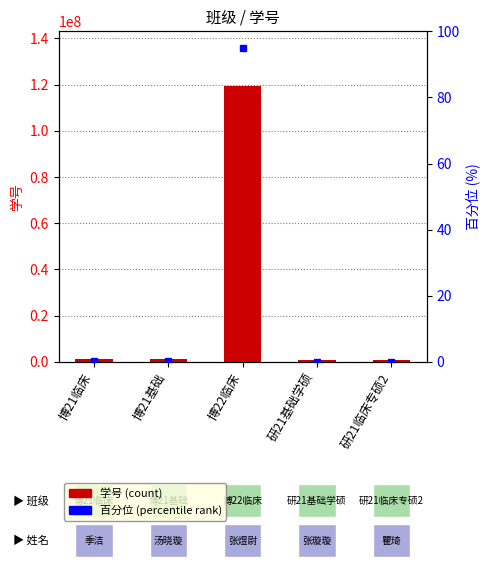

Where is the data nearest to the value 60100010?

博21临床